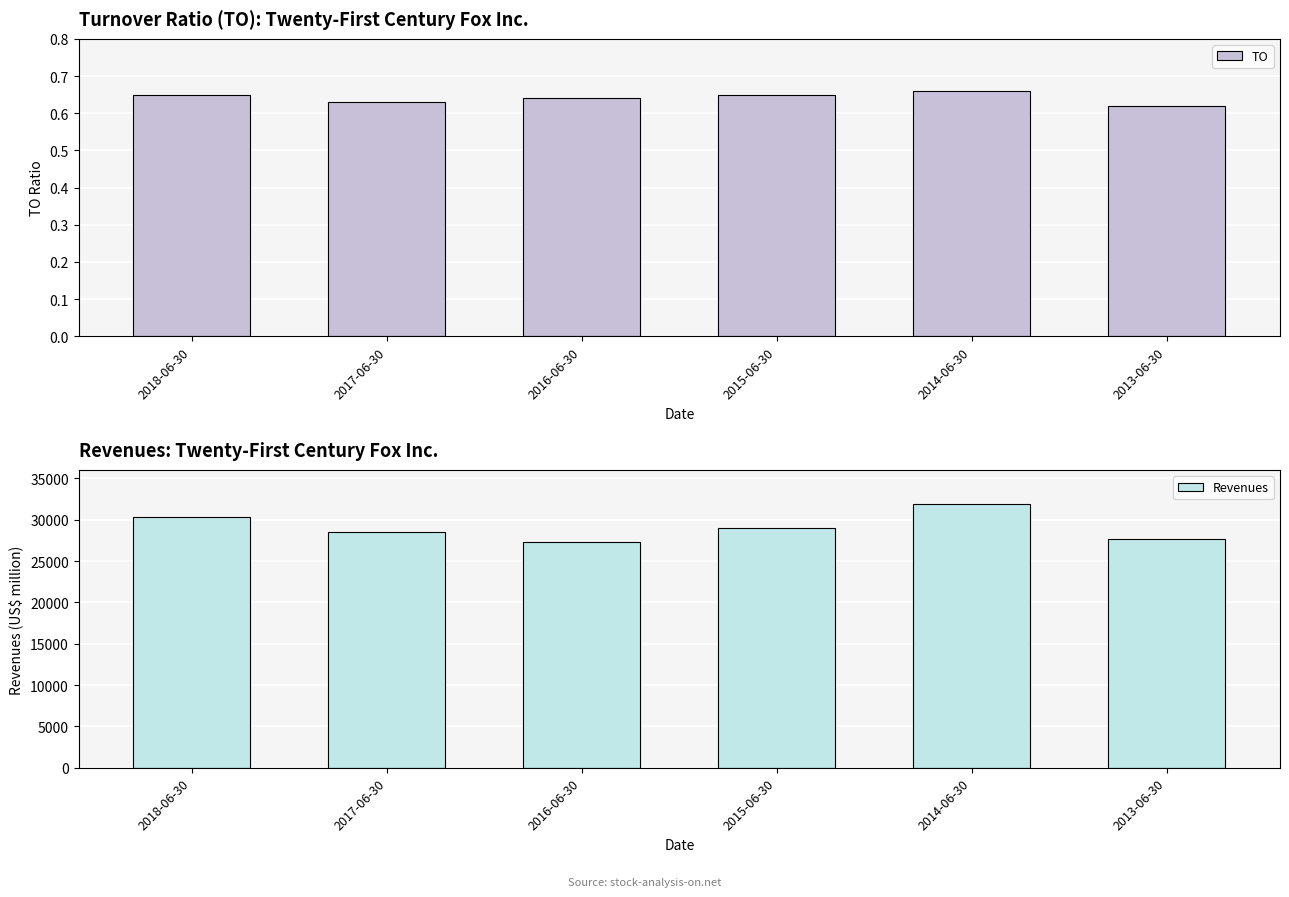

The value of TO at 2014-06-30 is 0.7. True or false?

True